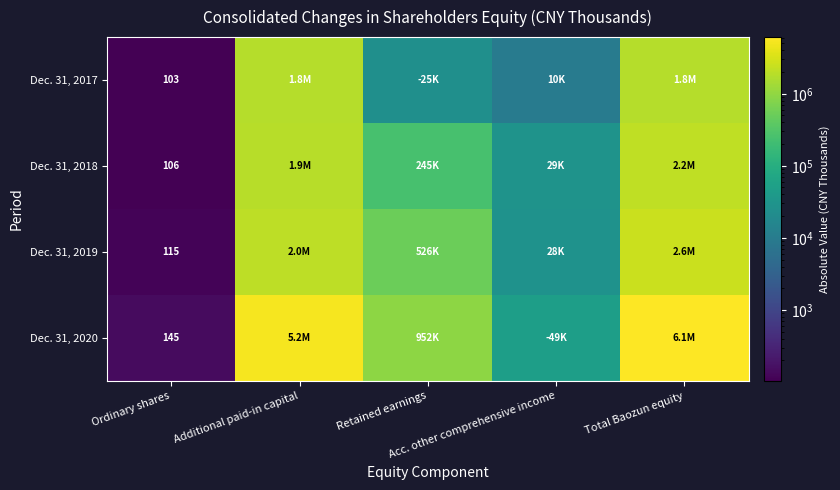

What is the lowest value of the Dec. 31, 2018 series?

106